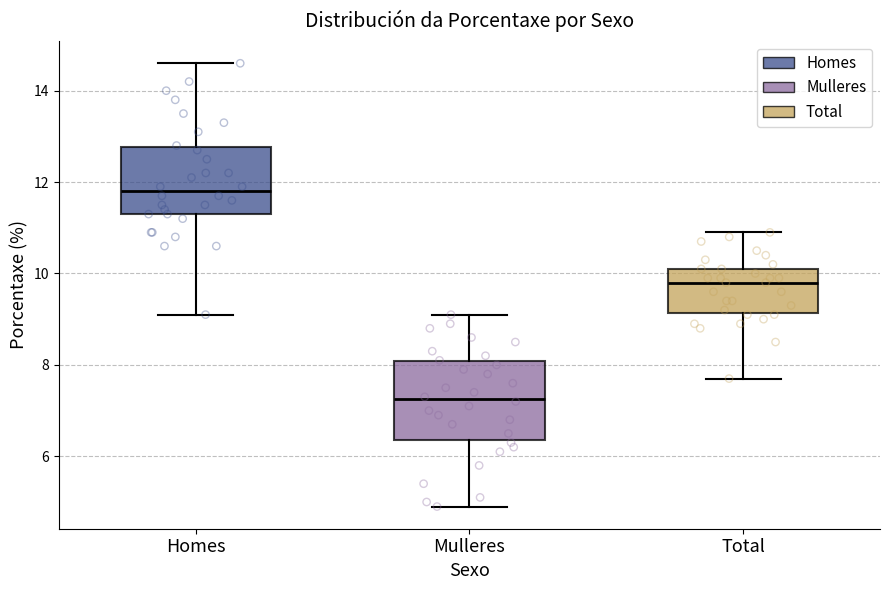

Where does the upper whisker of the box for Total end on the y-axis? The values are not printed on the chart, so give them approximately, as read against the axis.

11.0